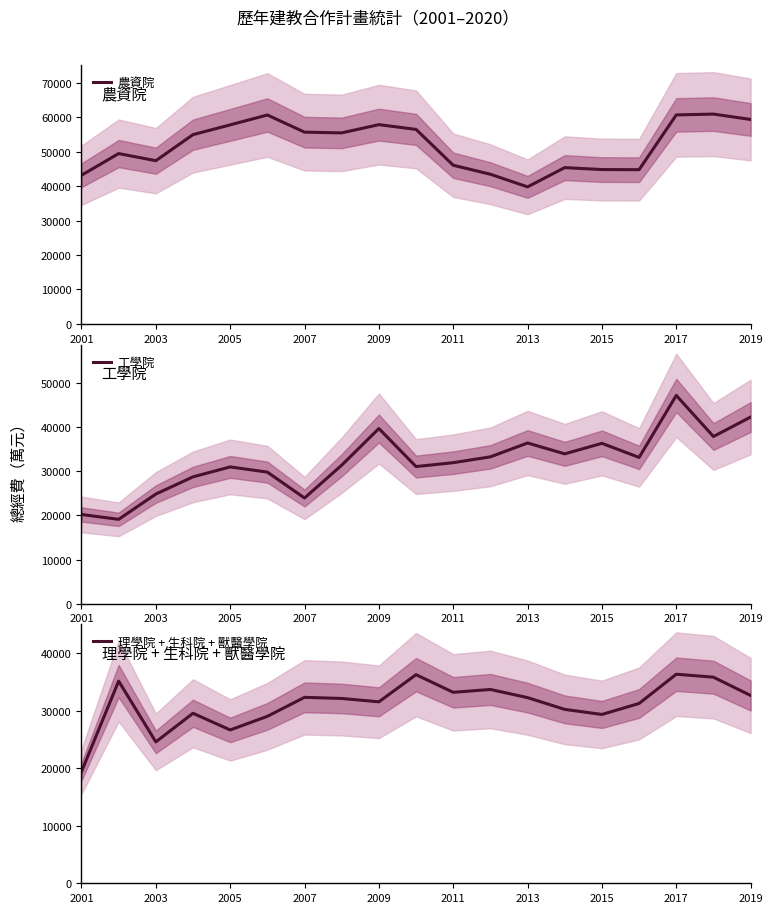

True or false: 農資院 has a value of 19334.3 at 2015.

False